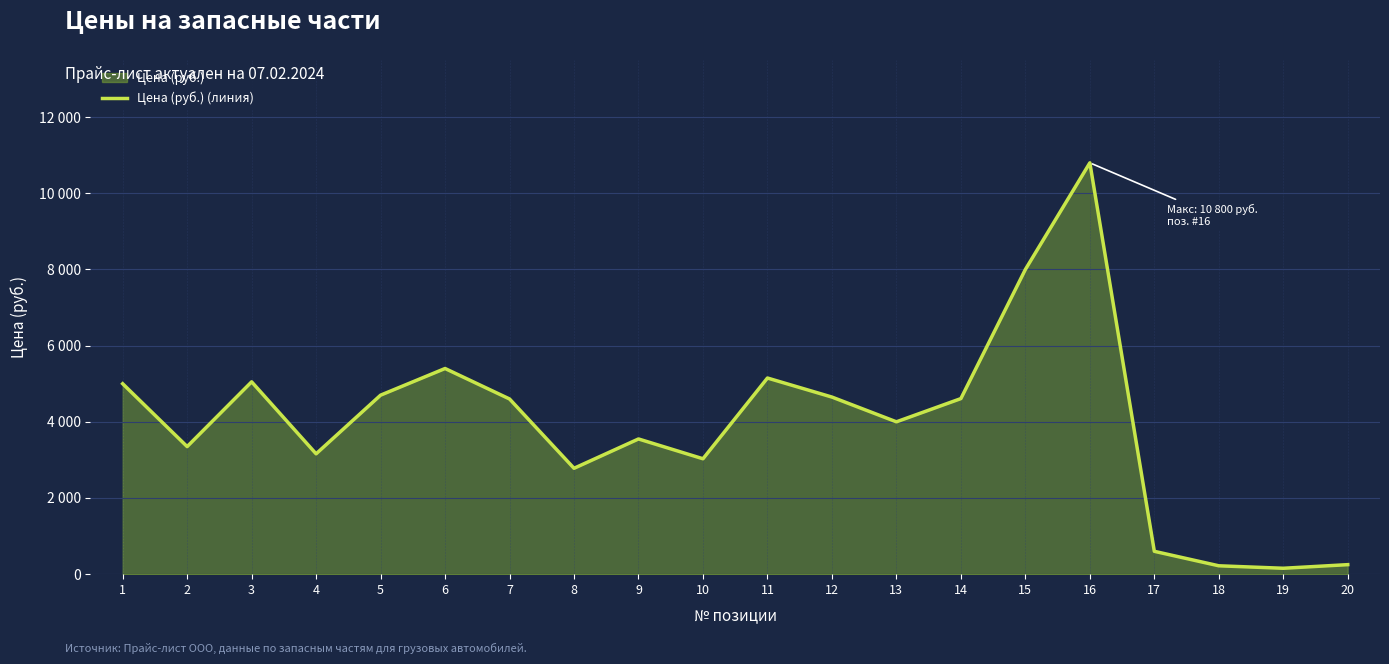

At which category does the chart reach its minimum across all series?

19